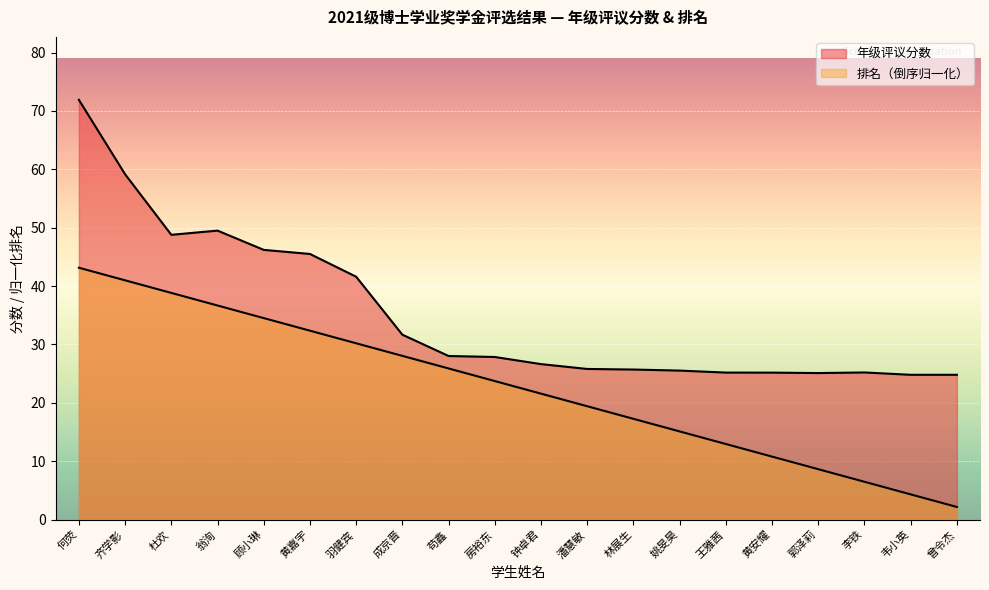

List the labels in order of 排名 value, largest first.

何荧, 齐学影, 杜欢, 翁洵, 顾小琳, 黄嘉宇, 羽健宾, 成京晋, 苟鑫, 房裕东, 钟卓君, 潘慧敏, 林展生, 姚旻昊, 王雅茜, 黄安耀, 郭泽莉, 李铁, 韦小英, 曾令杰